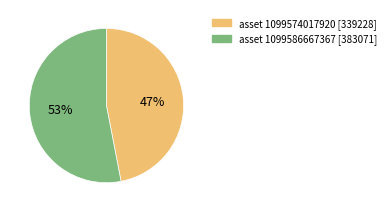

To the nearest percent, what is the difference between the largest and smallest slice percentages?

6%